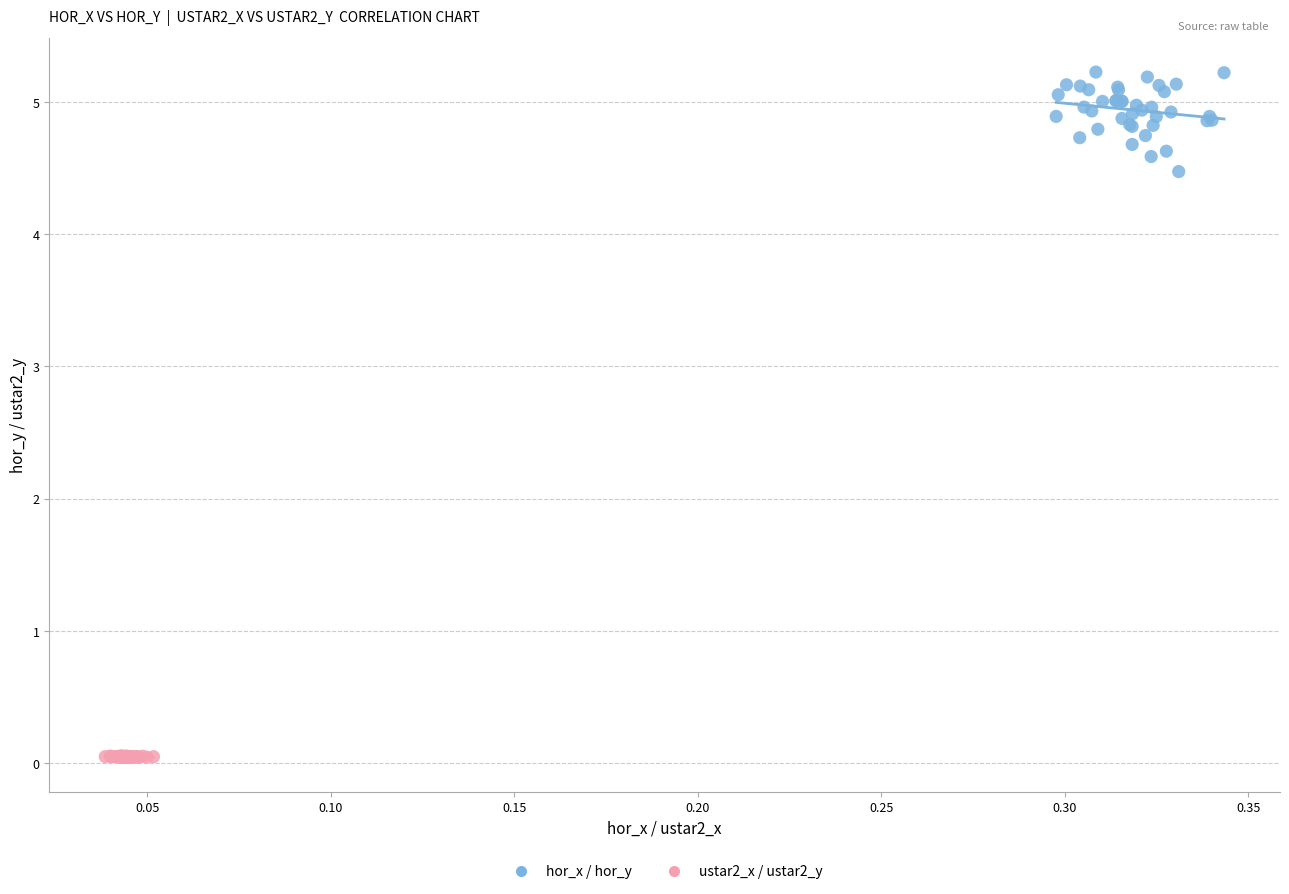

Which series contains the lowest Y value?

ustar2_x / ustar2_y